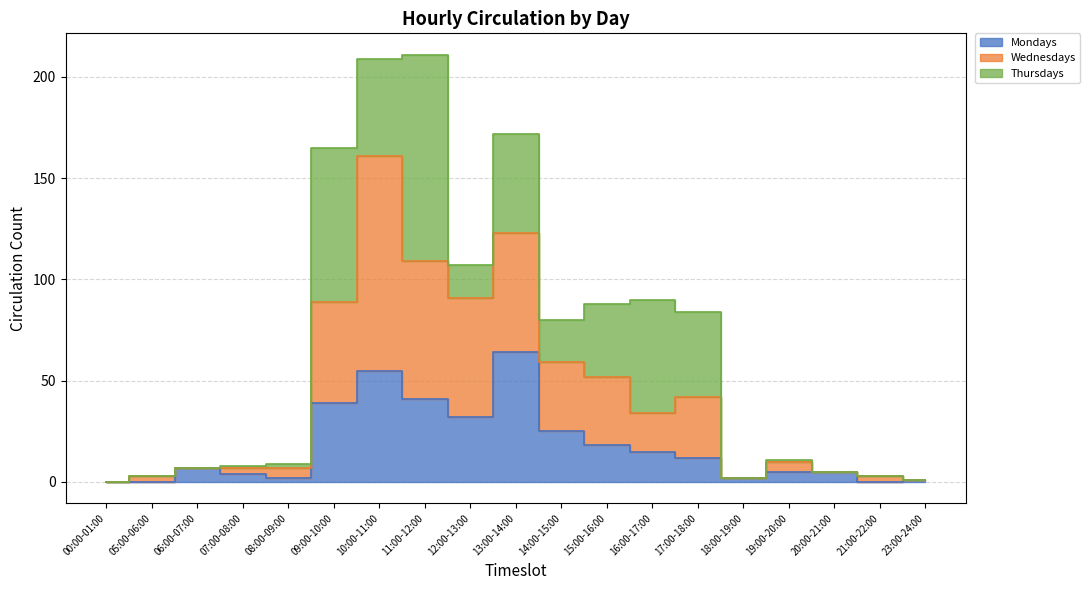

What is the difference between the maximum and minimum values in the Mondays series?

64